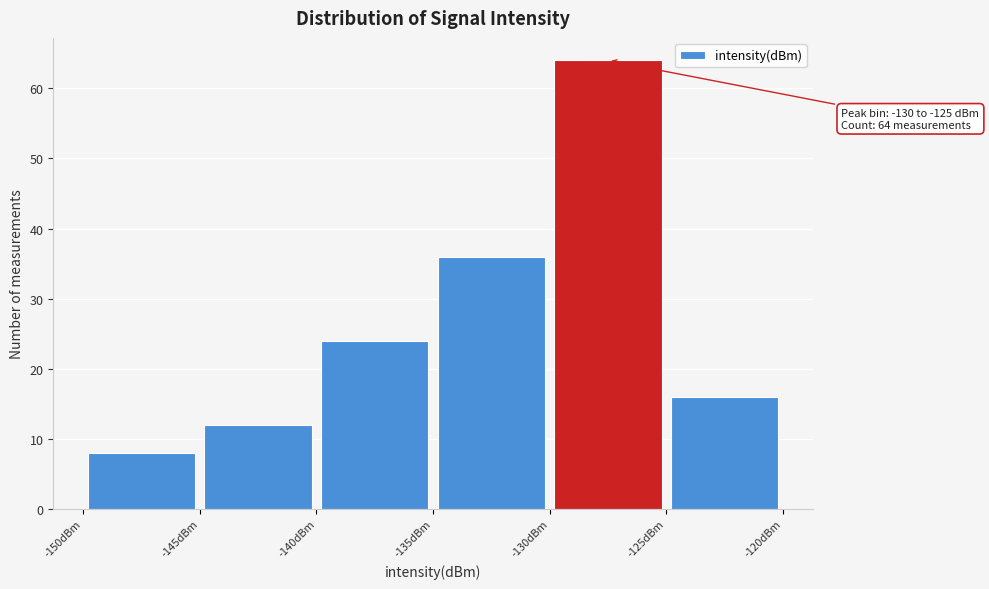

Which range on the x-axis has the tallest bar?

-130 to -125